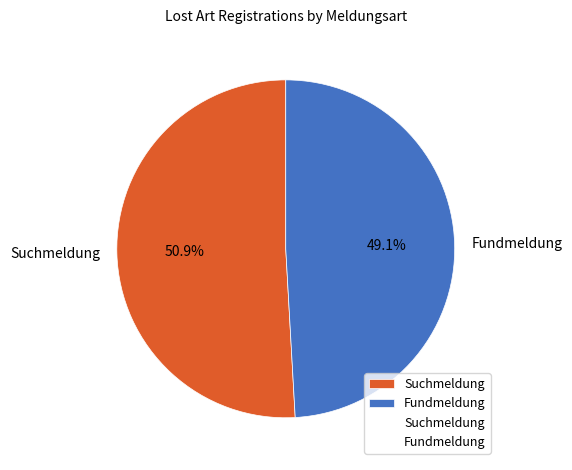

Which category has the biggest portion of the pie?

Suchmeldung